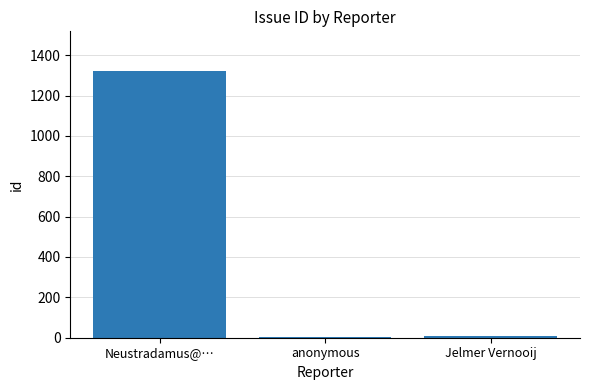

What is the approximate value at Neustradamus@…, to the nearest 50?

1300